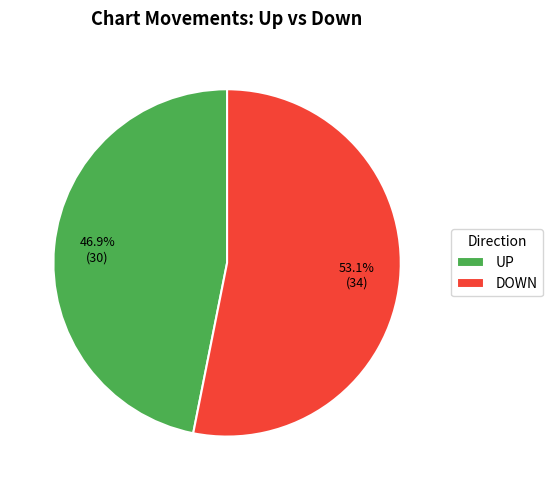

Which slice is the largest?

DOWN